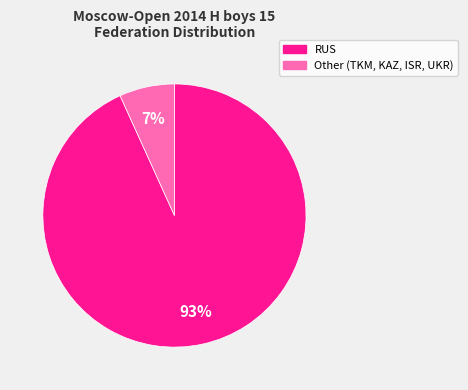

Do RUS and Other (TKM, KAZ, ISR, UKR) together represent more than half of the pie?

Yes